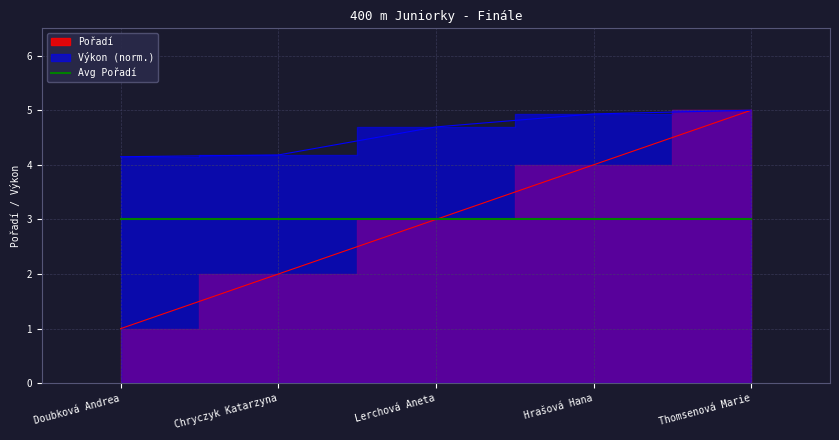

Where is the data nearest to the value 3?

Lerchová Aneta